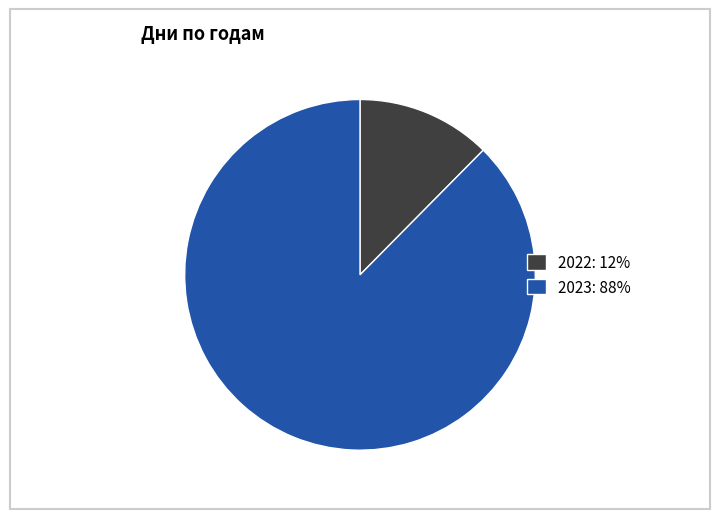

Between 2022 and 2023, which is larger?

2023